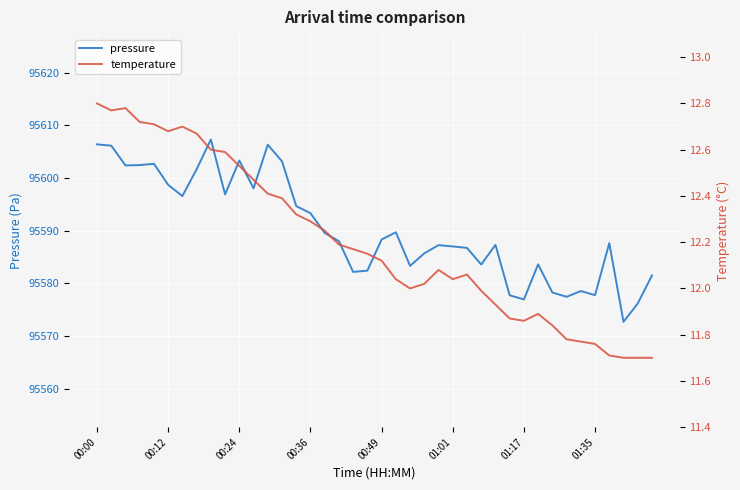

Which has a higher value, 00:49 or 29?

00:49